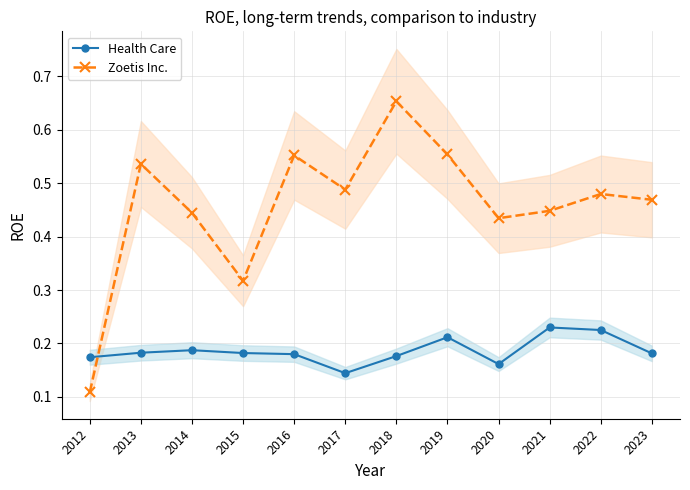

Count the number of categories in the chart.

12